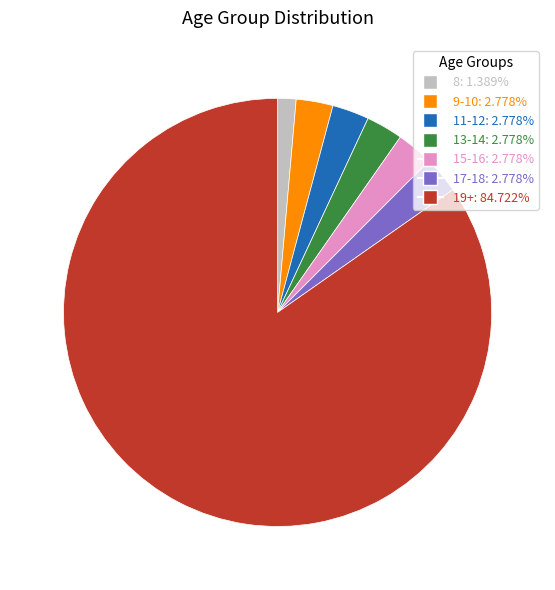

Combined, do 17-18: 2.778% and 13-14: 2.778% account for over 50%?

No